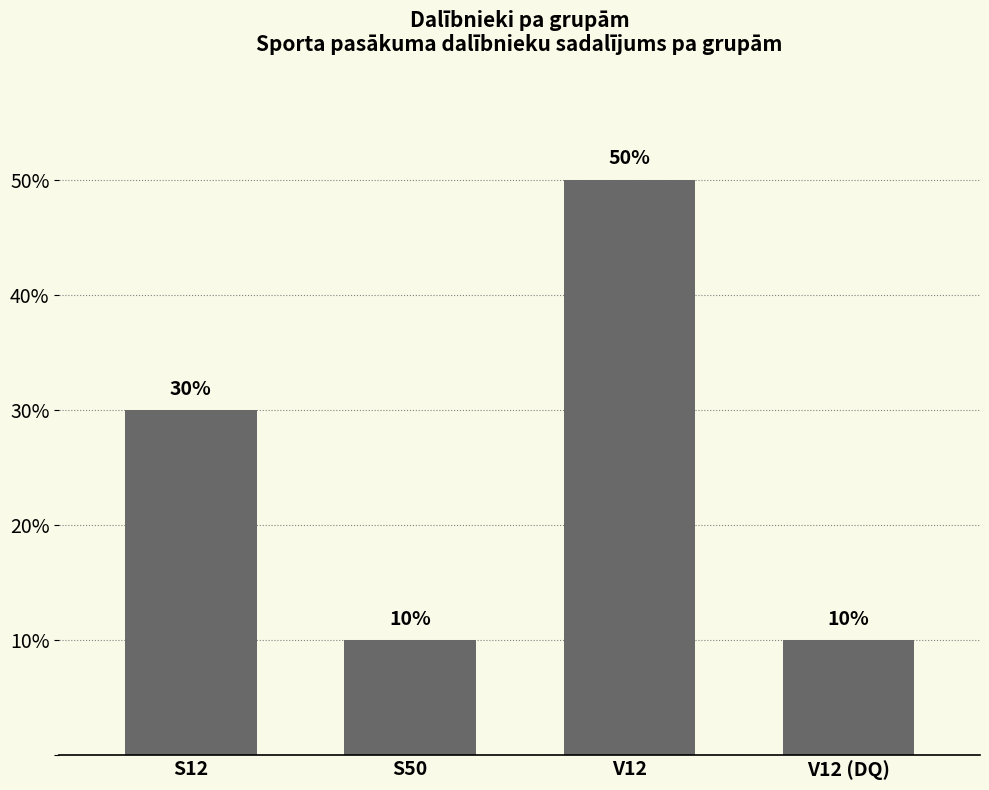

What is the change in value from S12 to V12?

+20